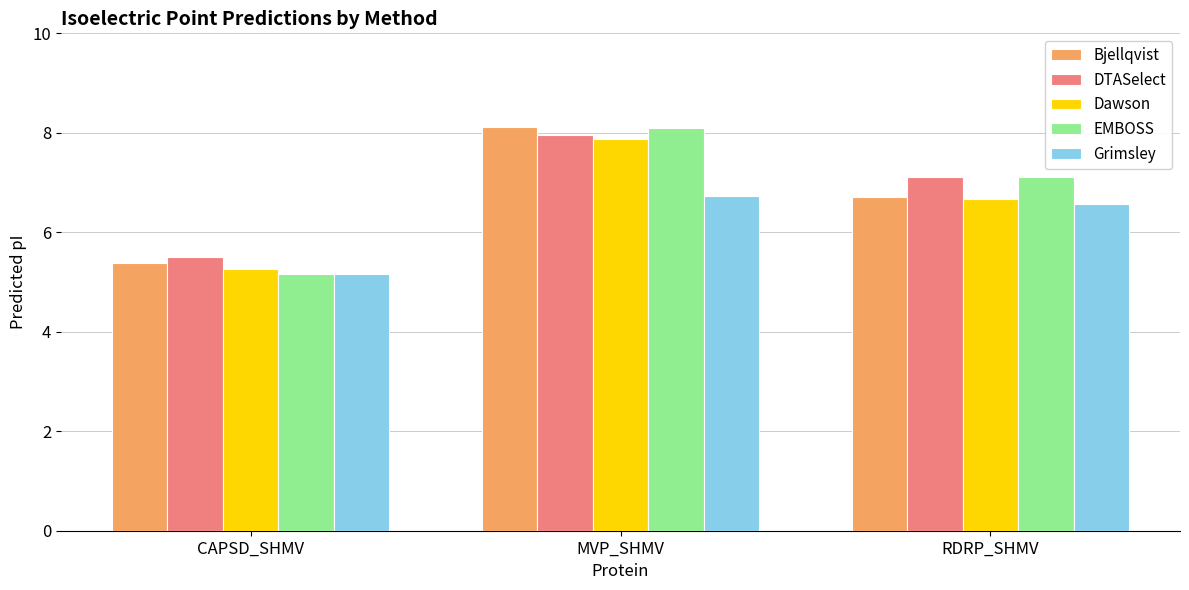

How many data points does each series have?

3